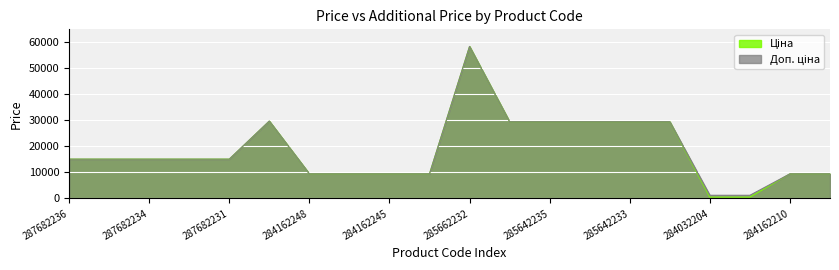

Rank the series by their maximum value, from lowest to highest.

Ціна, Доп. ціна